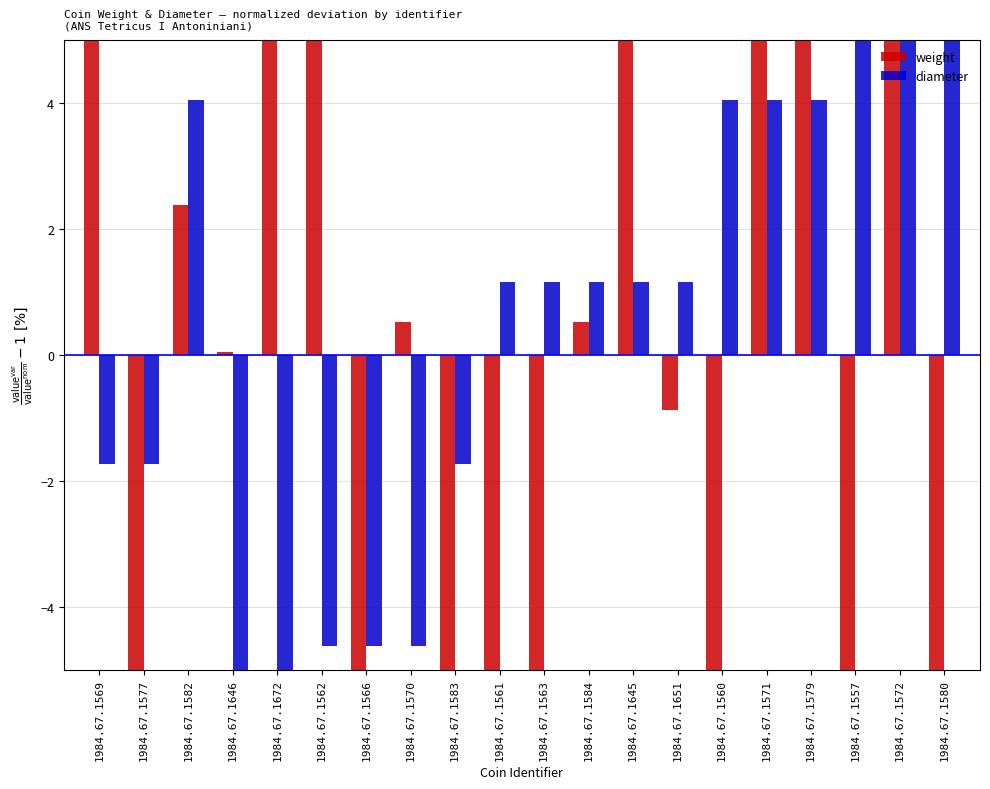

How many categories are shown in the chart?

20